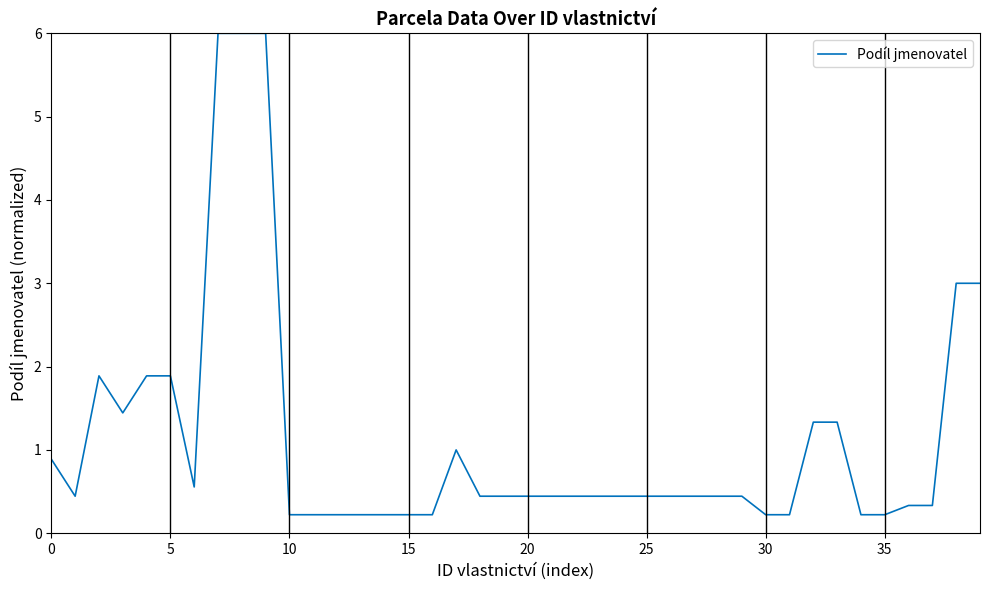

How many categories are shown in the chart?

40